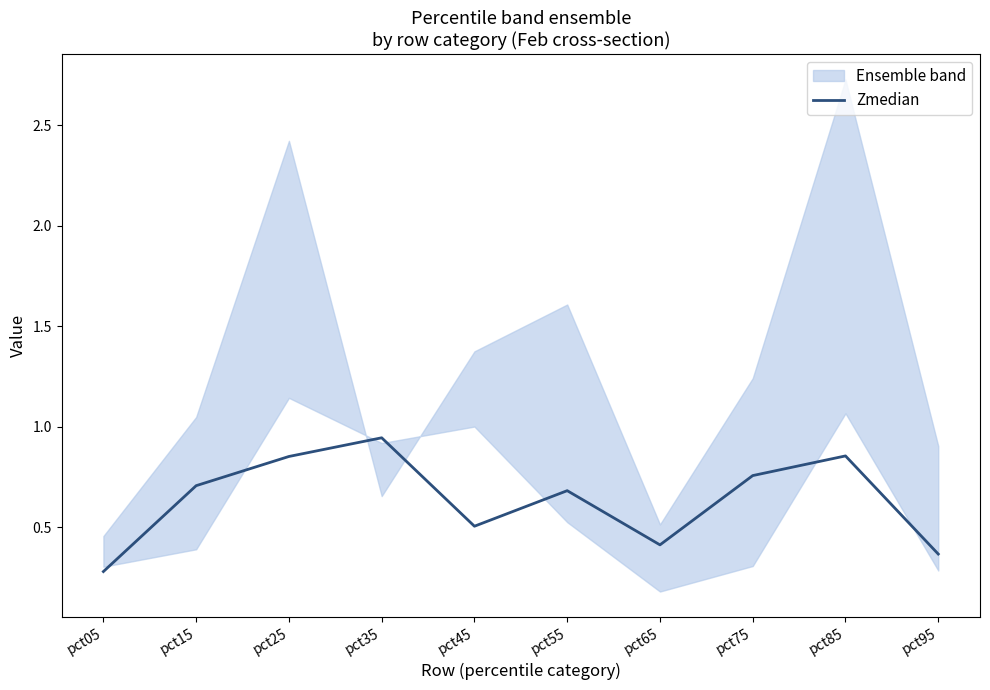

Rank the categories by value from highest to lowest.

pct35, pct85, pct25, pct75, pct15, pct55, pct45, pct65, pct95, pct05